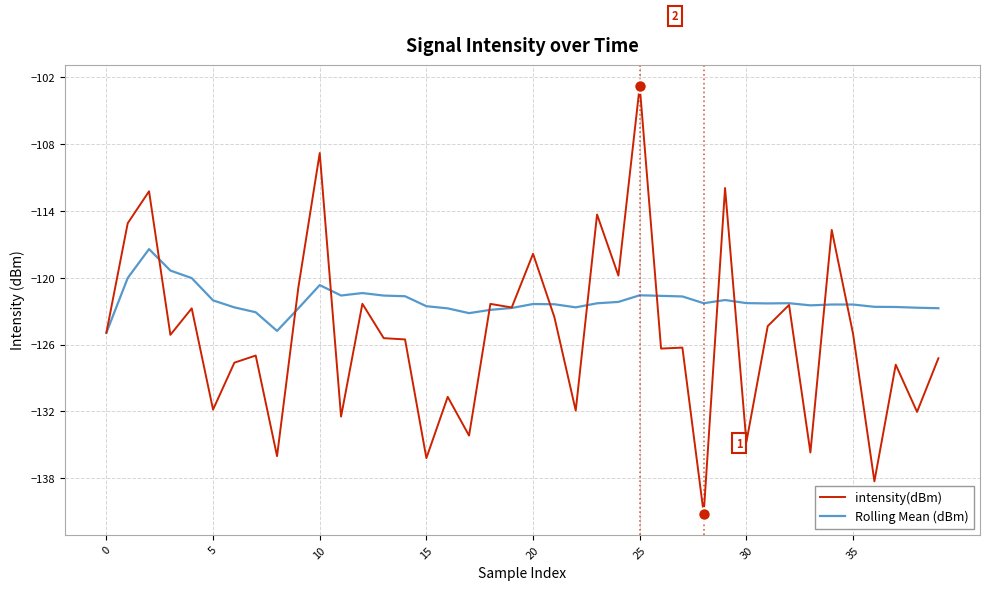

Which series has the largest range (max minus min)?

intensity(dBm)